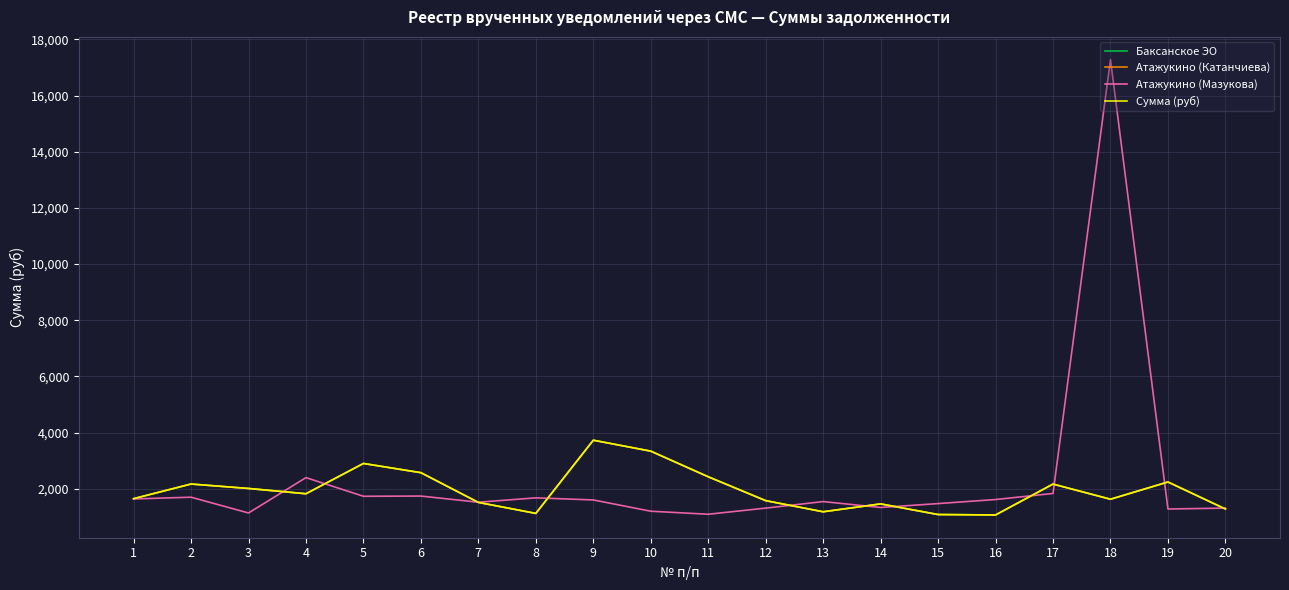

The Атажукино (Мазукова) series shows 1603.9 at 9. True or false?

True